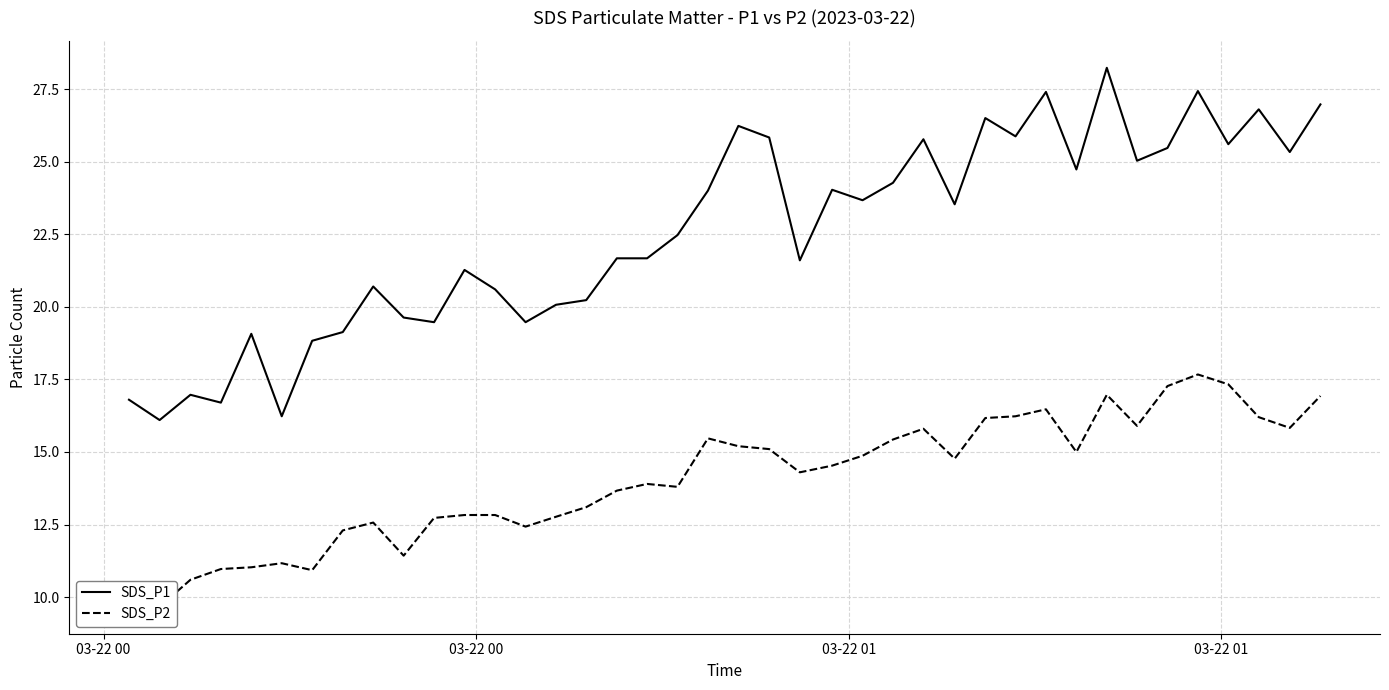

Does the chart display data point markers on the line(s)?

No